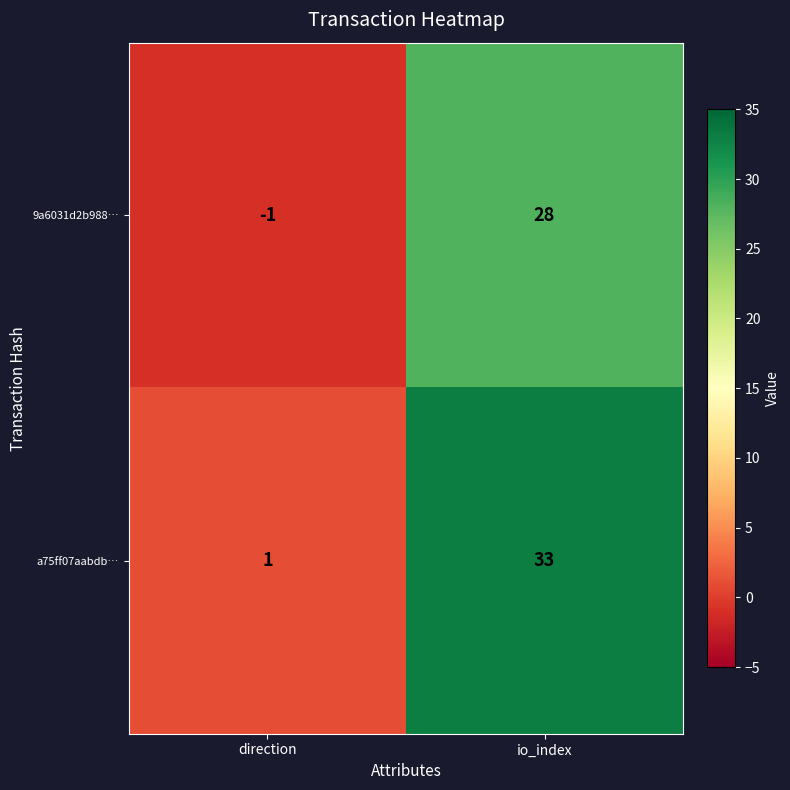

Which label corresponds to the smallest value in the chart?

direction